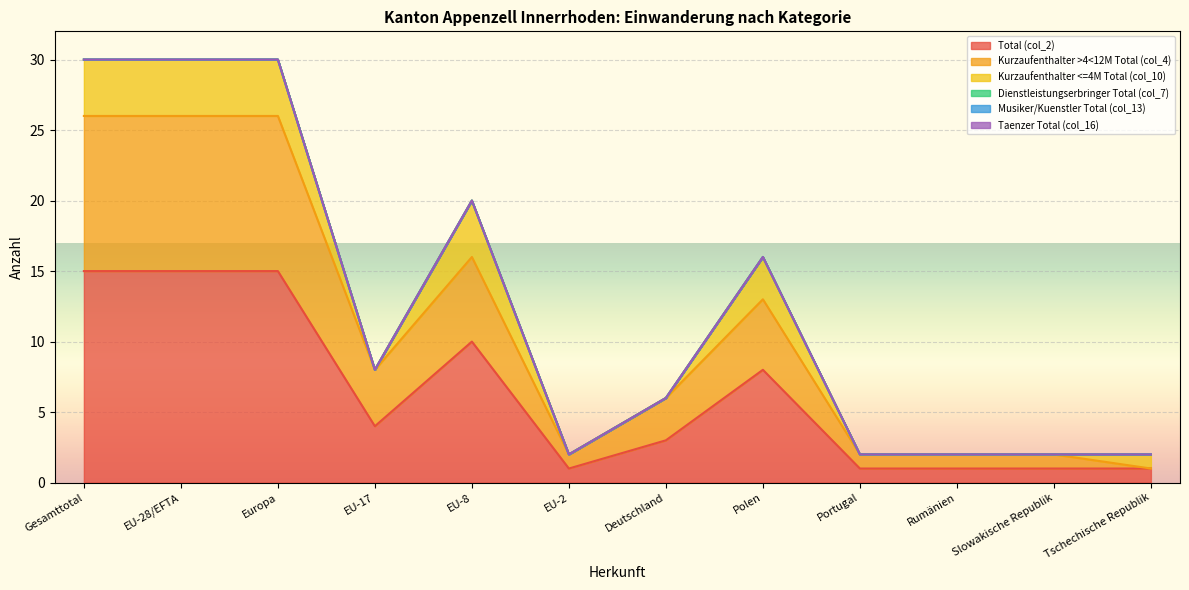

True or false: Kurzaufenthalter <=4M Total (col_10) has a value of -2 at EU-17.

False